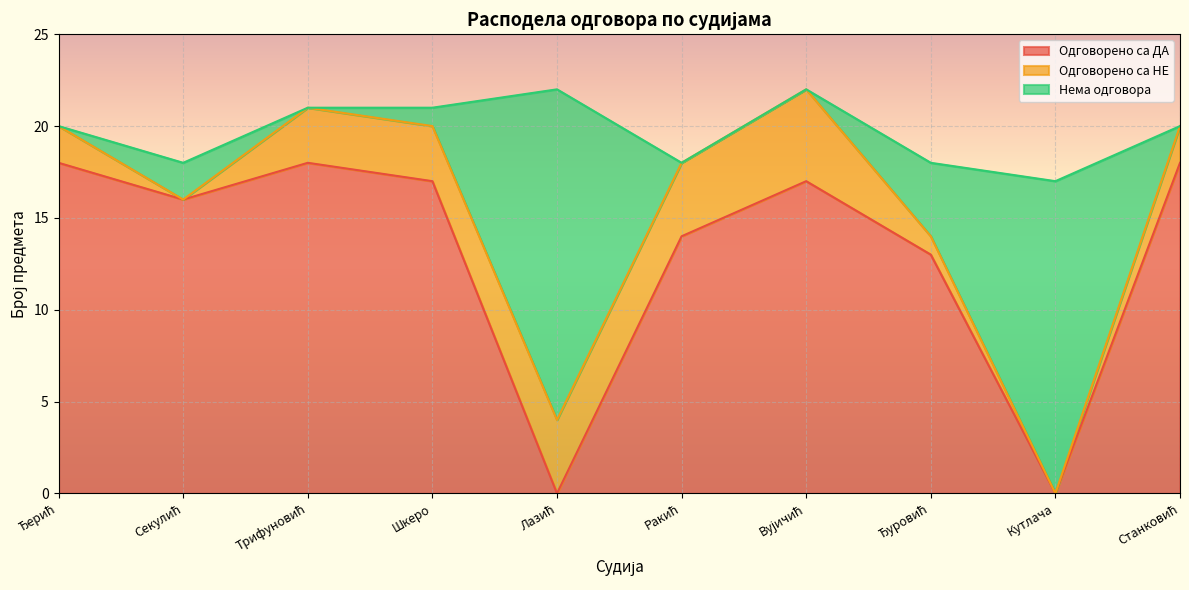

What is the label of the 5th point from the left?

Лазић